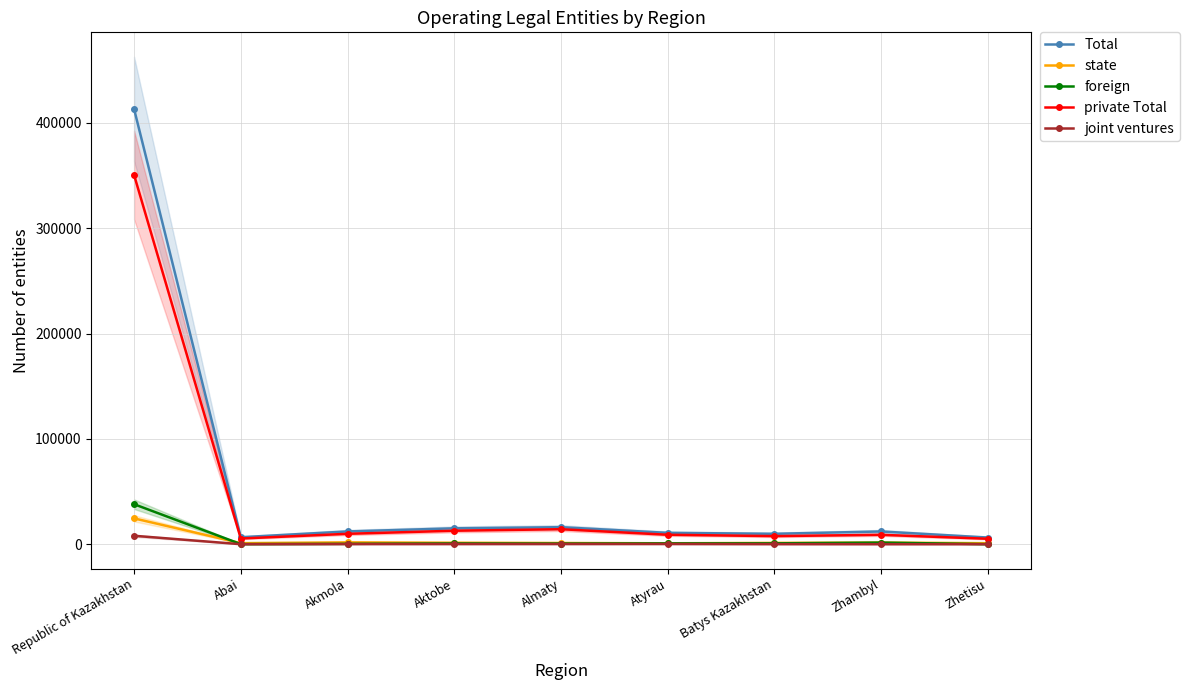

How many categories are shown in the chart?

9